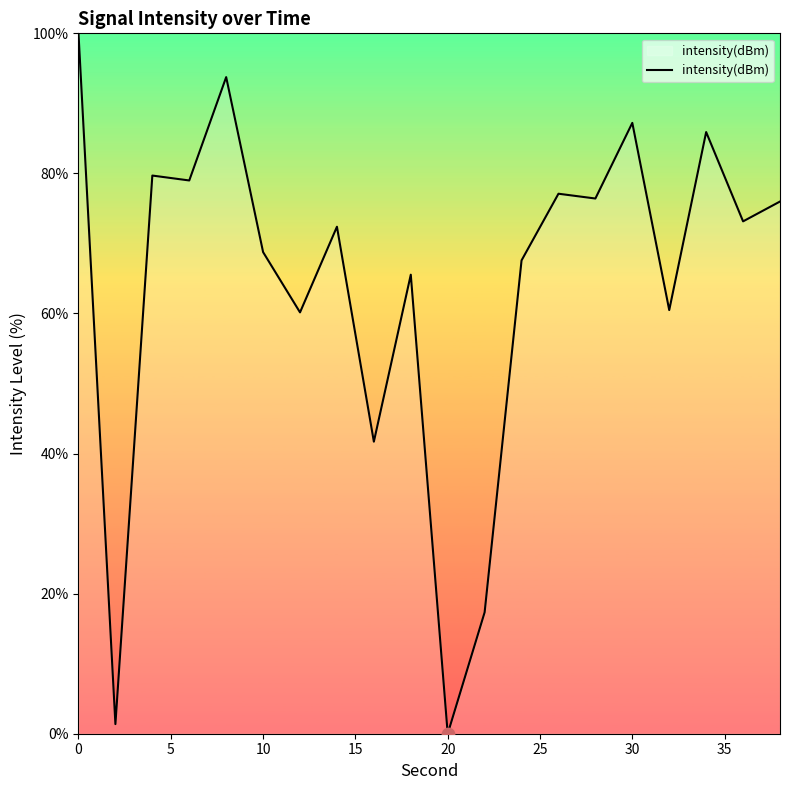

What is the maximum value shown in the chart?

100.0